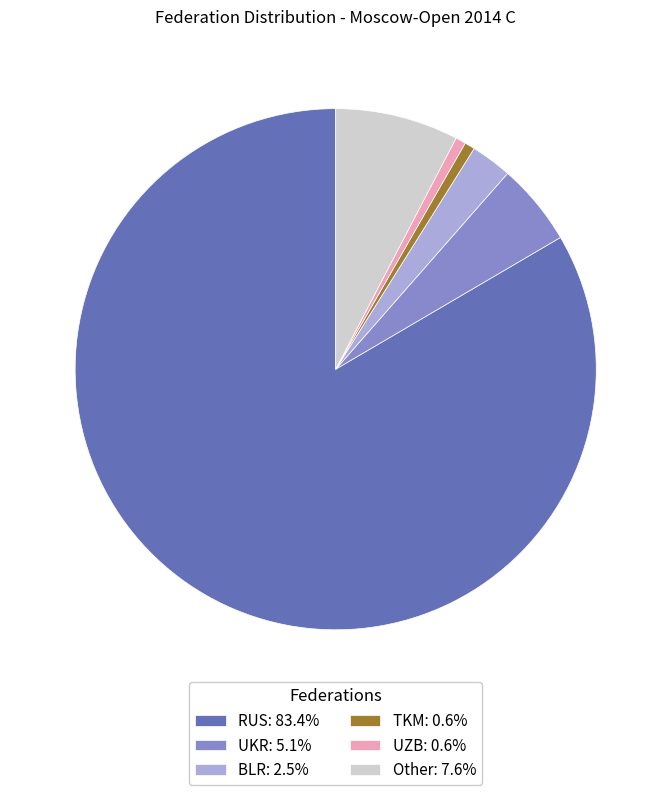

Combined, do UZB: 0.6% and RUS: 83.4% account for over 50%?

Yes